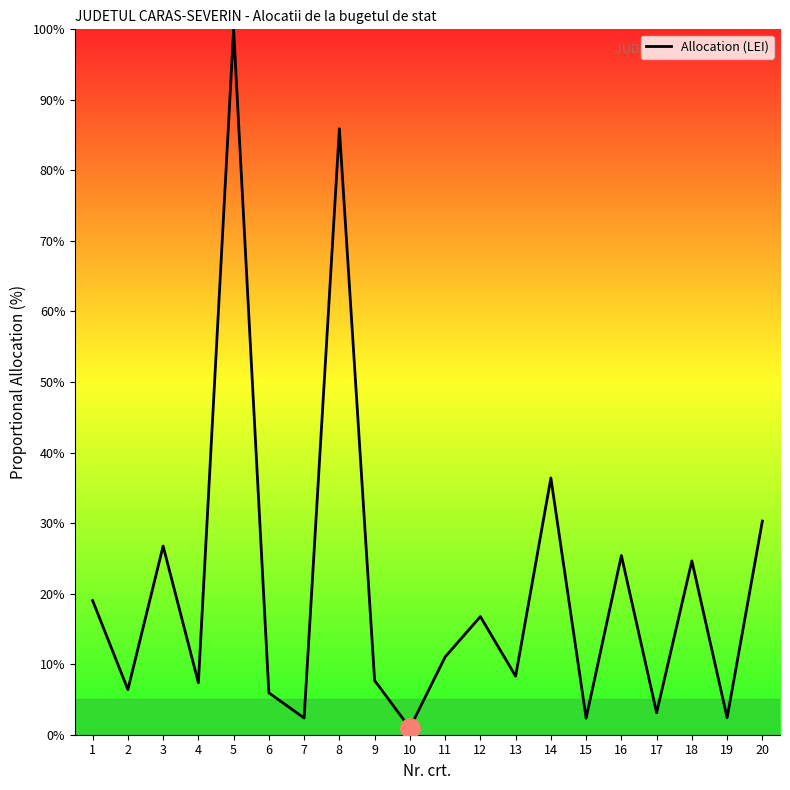

At which label is the value closest to 50?

14